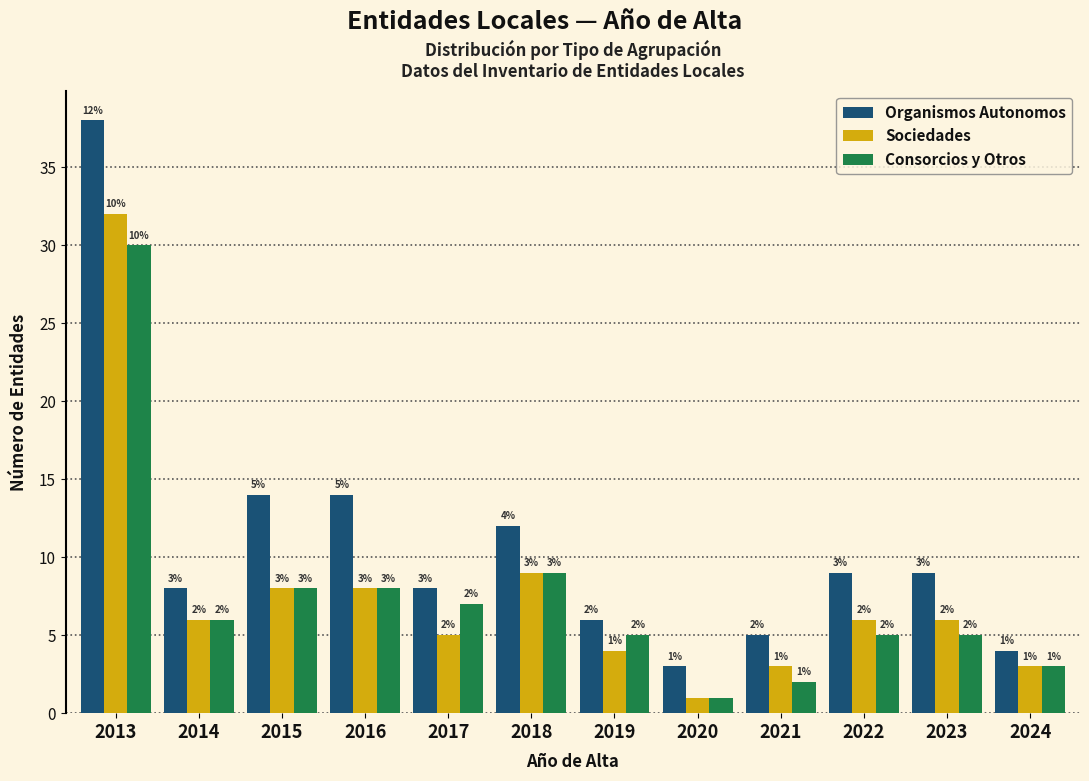

Reading left to right, what are all the values shown in this chart?

Organismos Autonomos: 38	8	14	14	8	12	6	3	5	9	9	4
Sociedades: 32	6	8	8	5	9	4	1	3	6	6	3
Consorcios y Otros: 30	6	8	8	7	9	5	1	2	5	5	3